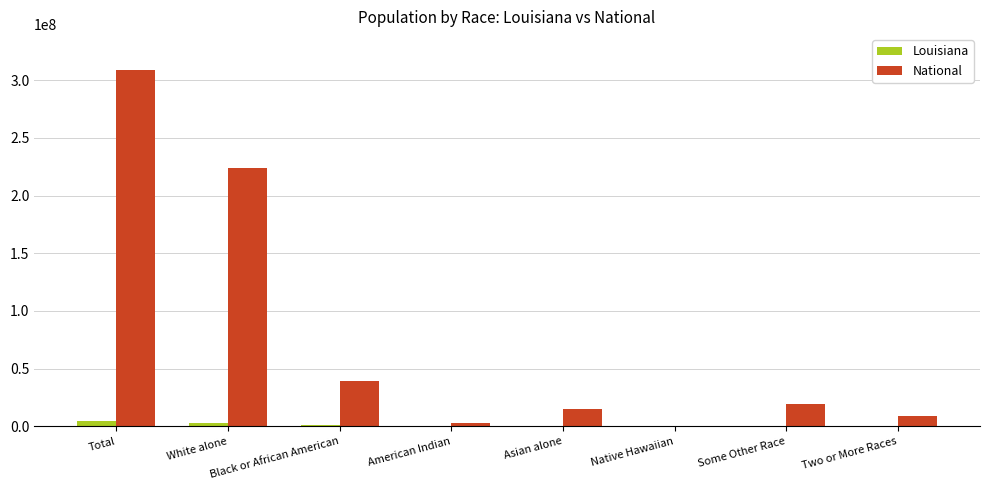

What is the maximum value for National?

308745538